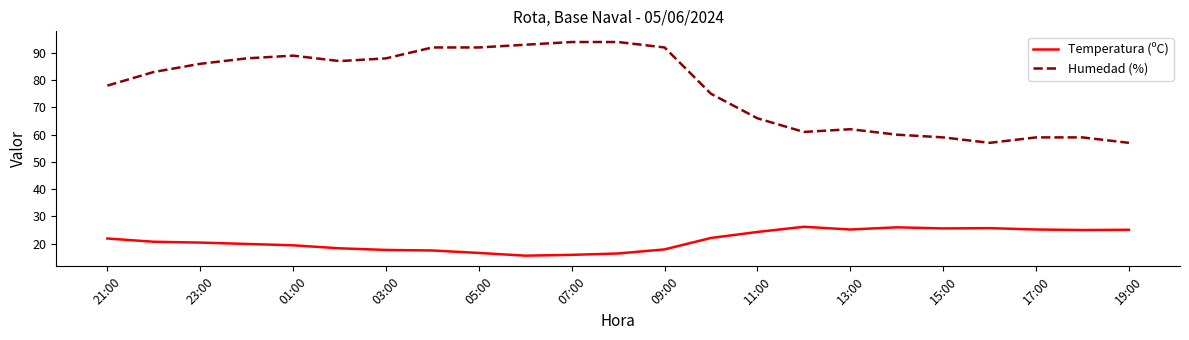

Which series has the largest range (max minus min)?

Humedad (%)